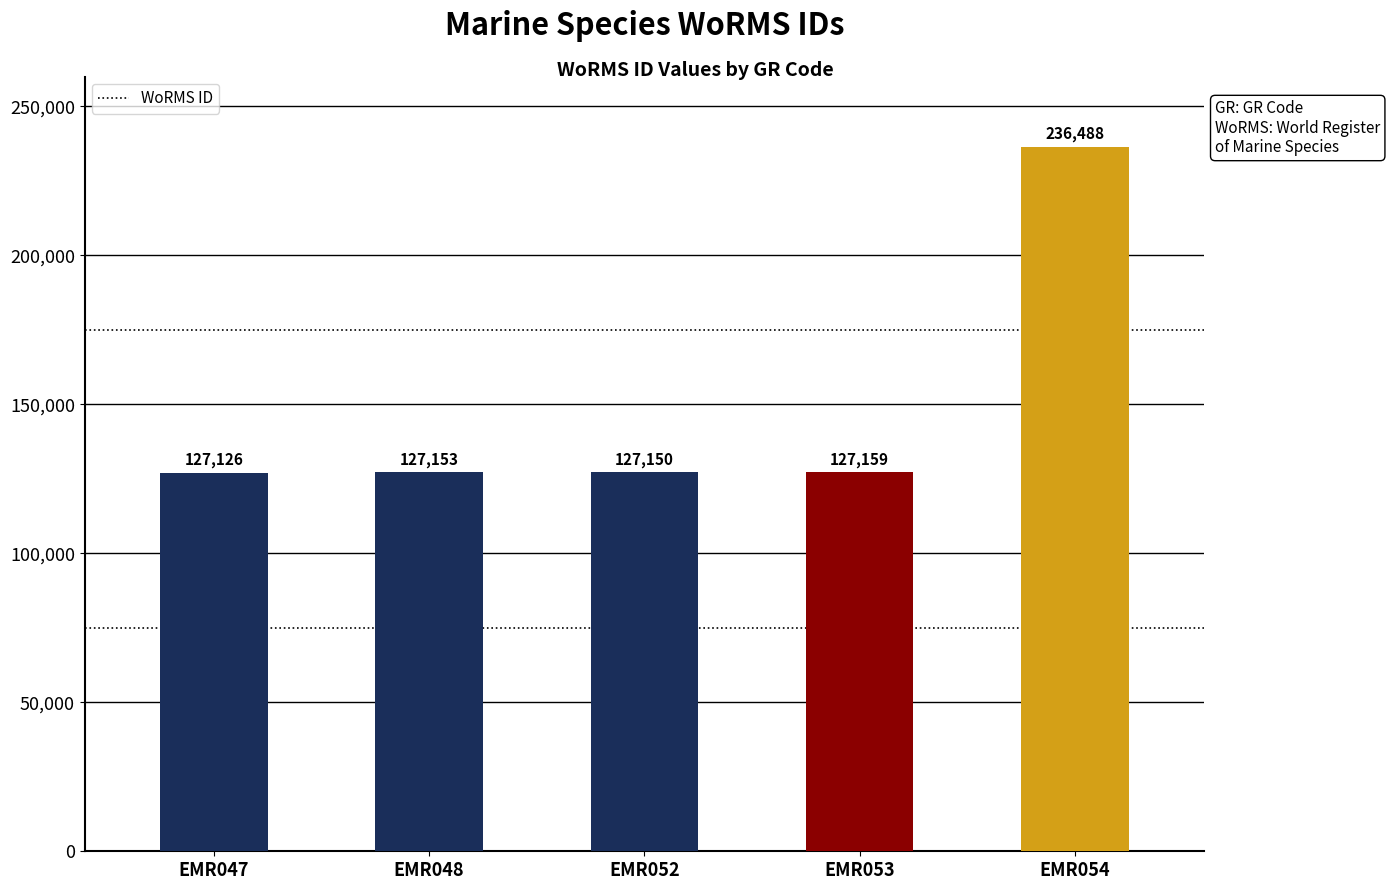

What is the difference between the values at EMR052 and EMR053?

9